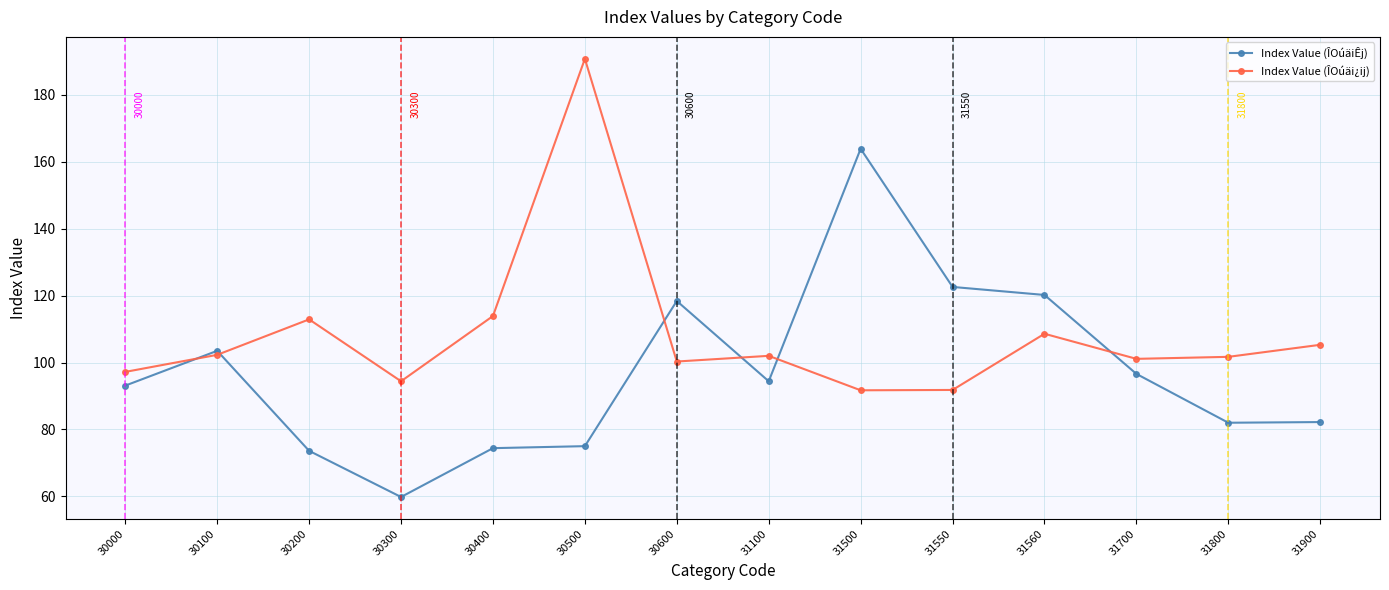

What are all the series names shown in the legend?

Index Value (ÎOúäiÊj), Index Value (ÎOúäi¿ij)